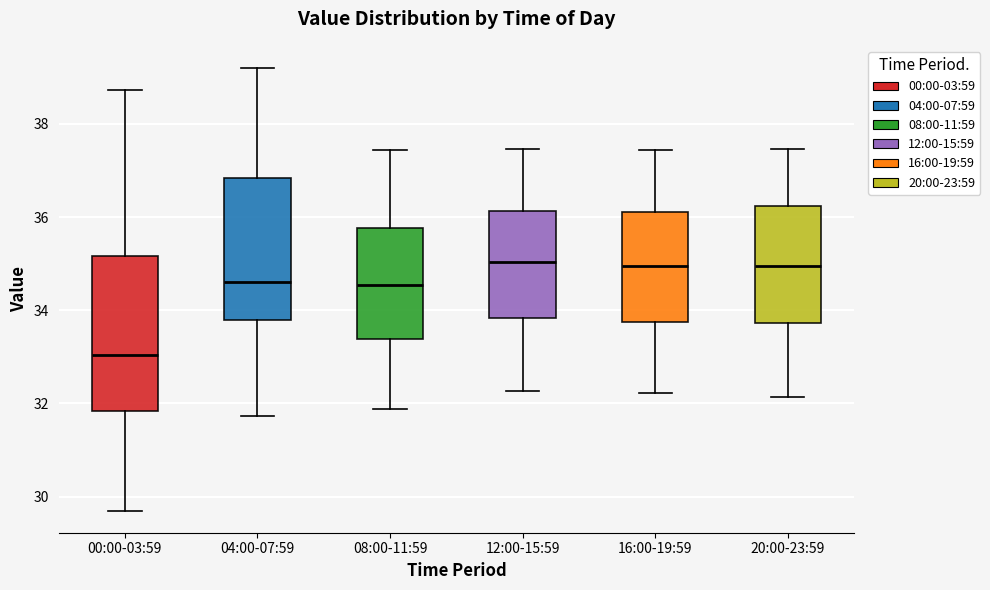

Reading left to right, read every box against the y-axis: the position of its median line, the range the box covers, and the ends of its whiskers. The values are not printed on the chart, so give them approximately, as read against the axis.

00:00-03:59: median 33.0, box 31.8 to 35.2, whiskers 29.8 to 38.8
04:00-07:59: median 34.6, box 33.8 to 36.8, whiskers 31.8 to 39.2
08:00-11:59: median 34.6, box 33.4 to 35.8, whiskers 31.8 to 37.4
12:00-15:59: median 35.0, box 33.8 to 36.2, whiskers 32.2 to 37.4
16:00-19:59: median 35.0, box 33.8 to 36.2, whiskers 32.2 to 37.4
20:00-23:59: median 35.0, box 33.8 to 36.2, whiskers 32.2 to 37.4